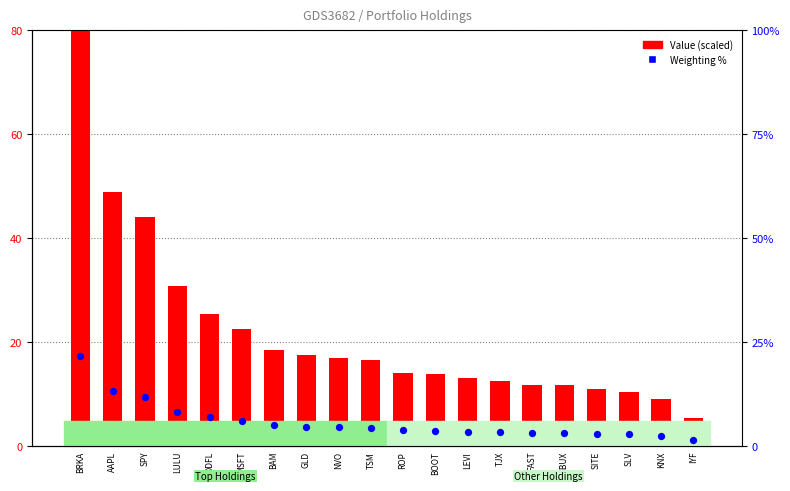

What is the total value across all series at KNX?

11.6